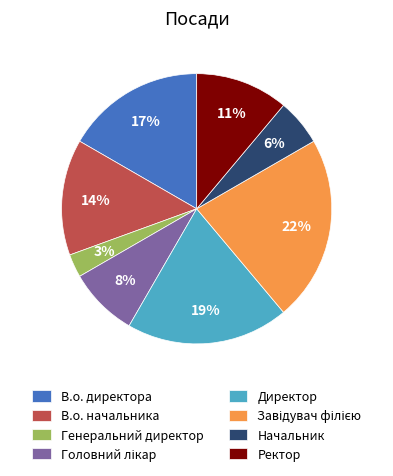

Does Ректор account for over 50% of the chart?

No